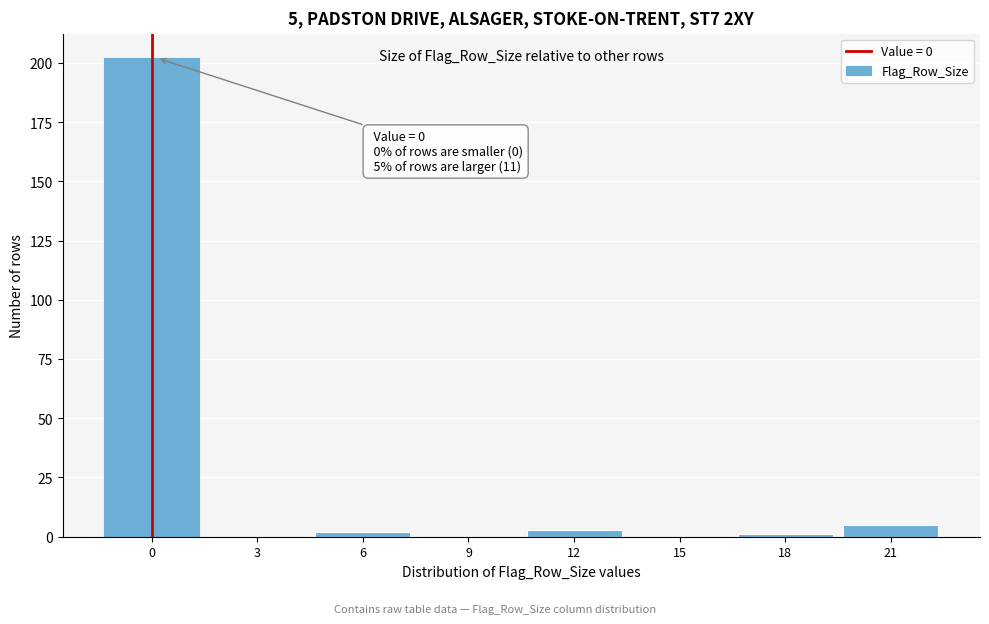

Reading right to left, what are all the values shown in this chart?

21=5	18=1	15=0	12=3	9=0	6=2	3=0	0=202